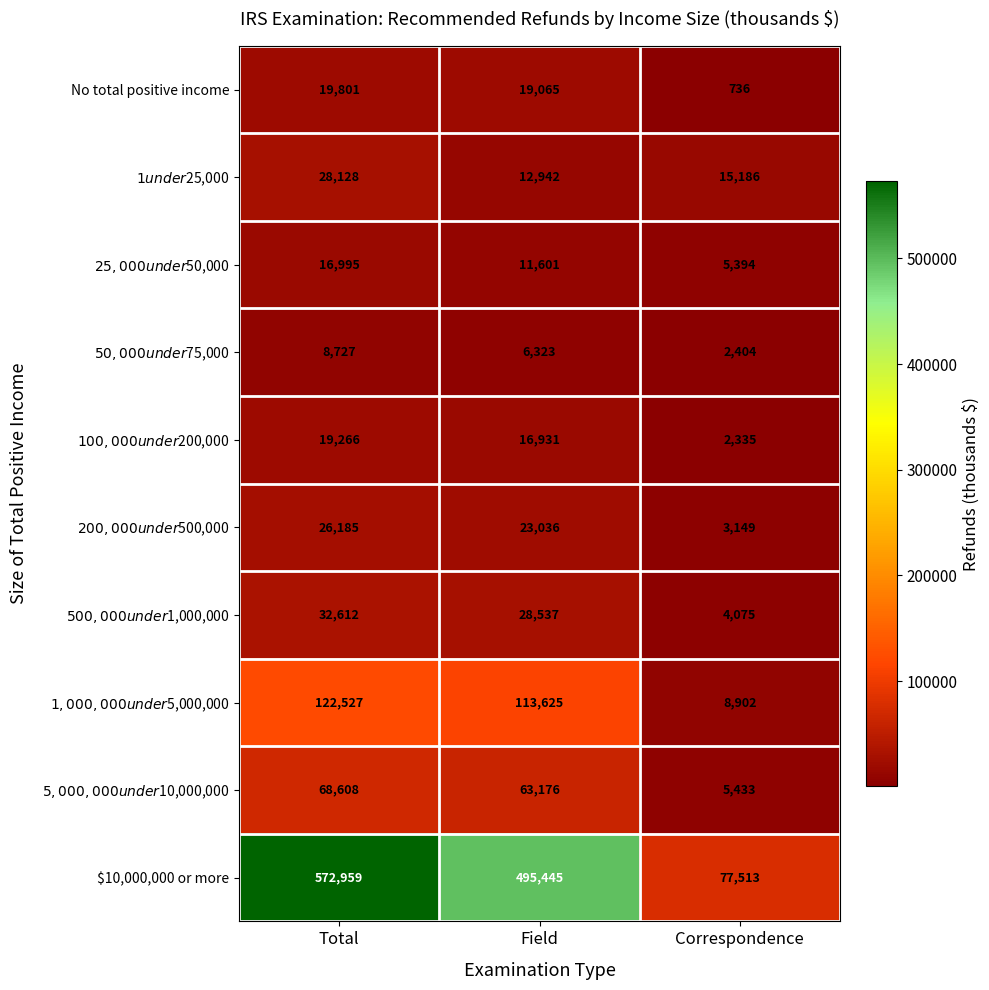

At which category is the sum across all series the highest?

Total